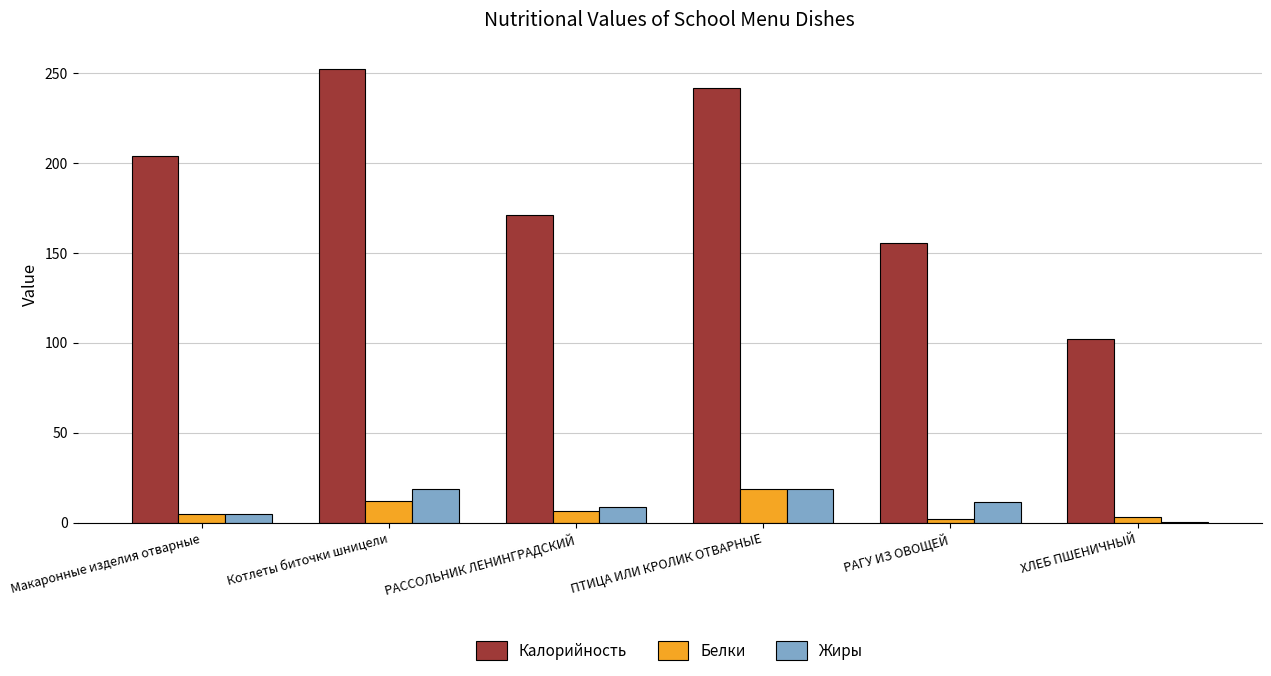

What is the sum of all Калорийность values?

1126.1